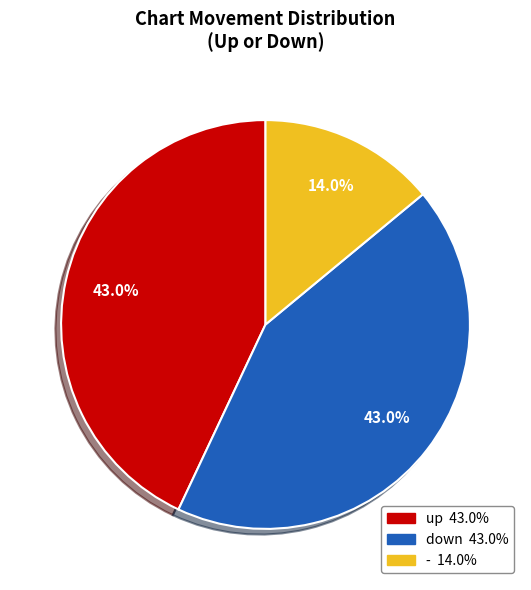

How many slices are in this pie chart?

3